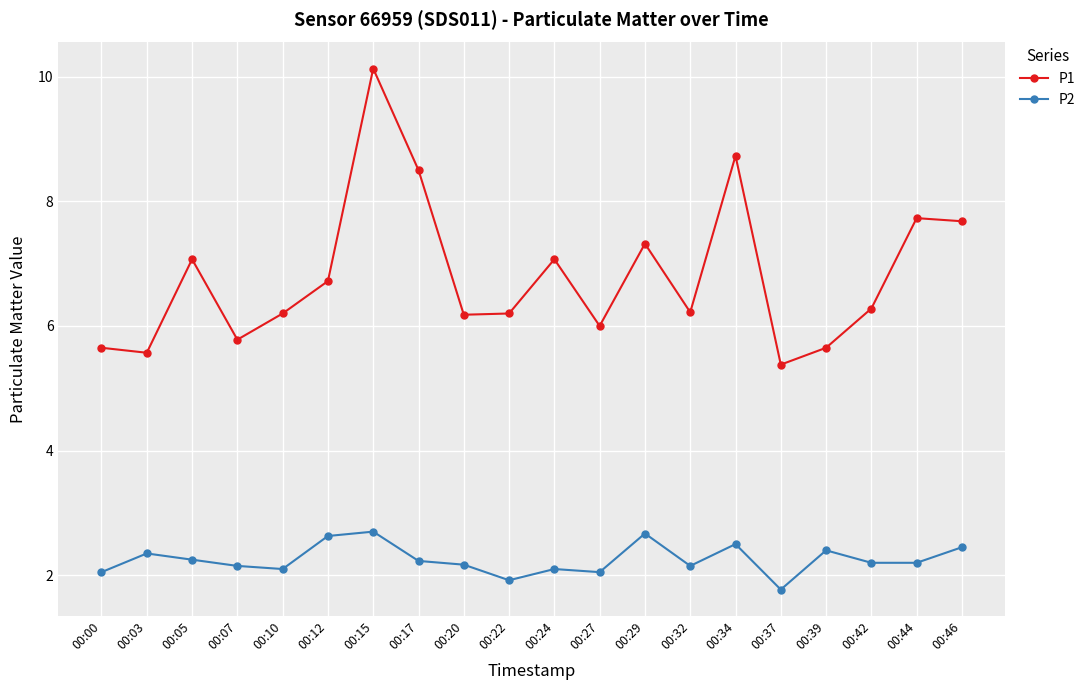

Is it true that P1 equals 6.7 at 00:12?

True